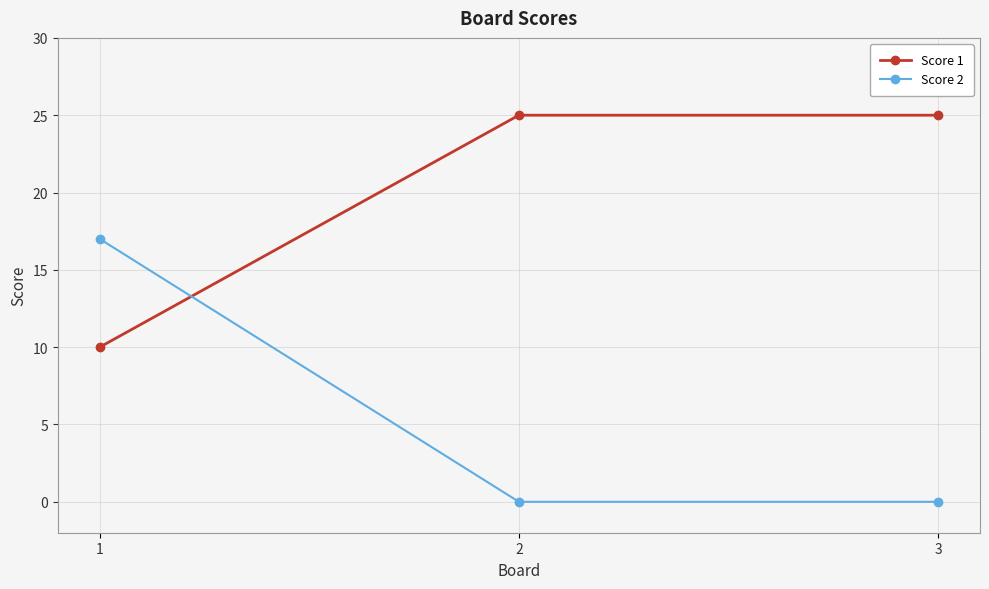

Count the number of data series in this chart.

2